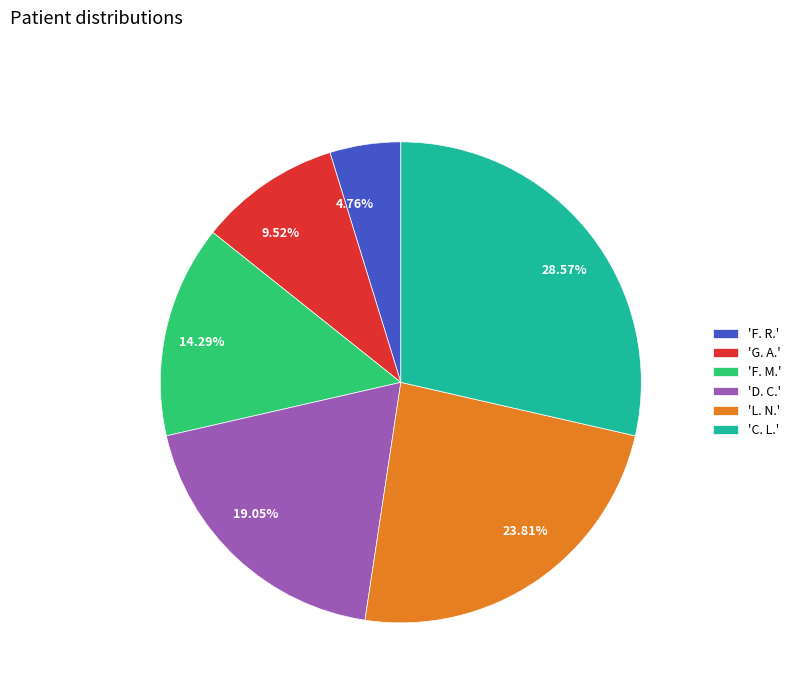

How many slices are in this pie chart?

6